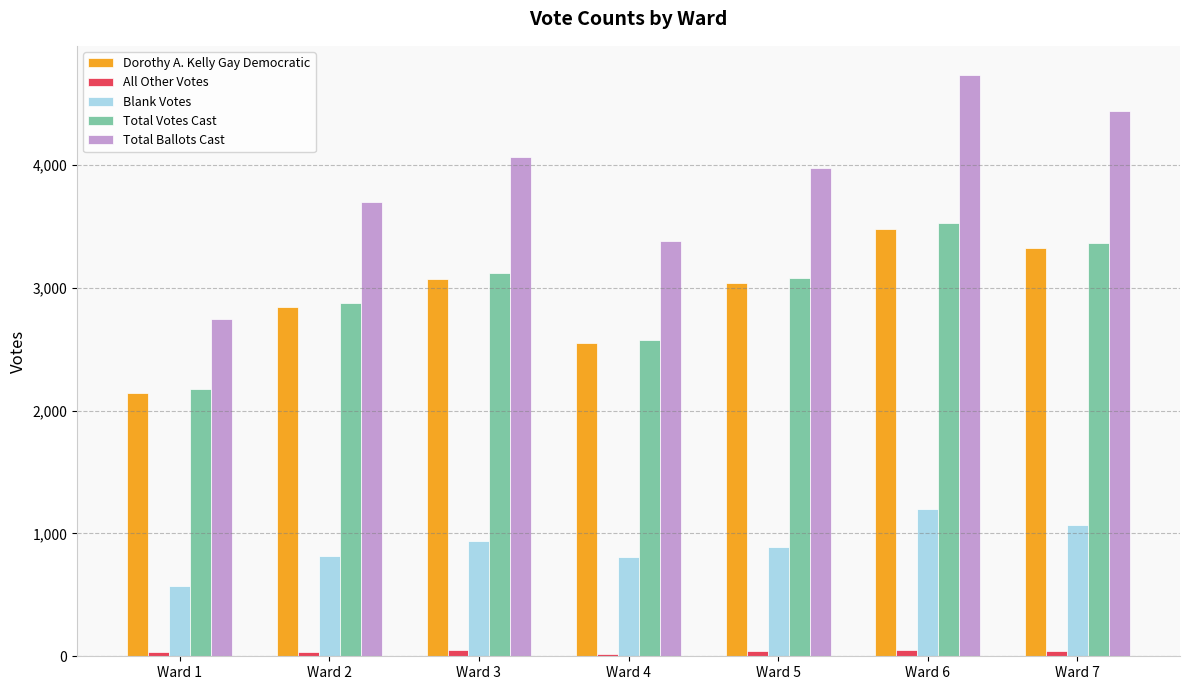

How many bars are there in each group?

5